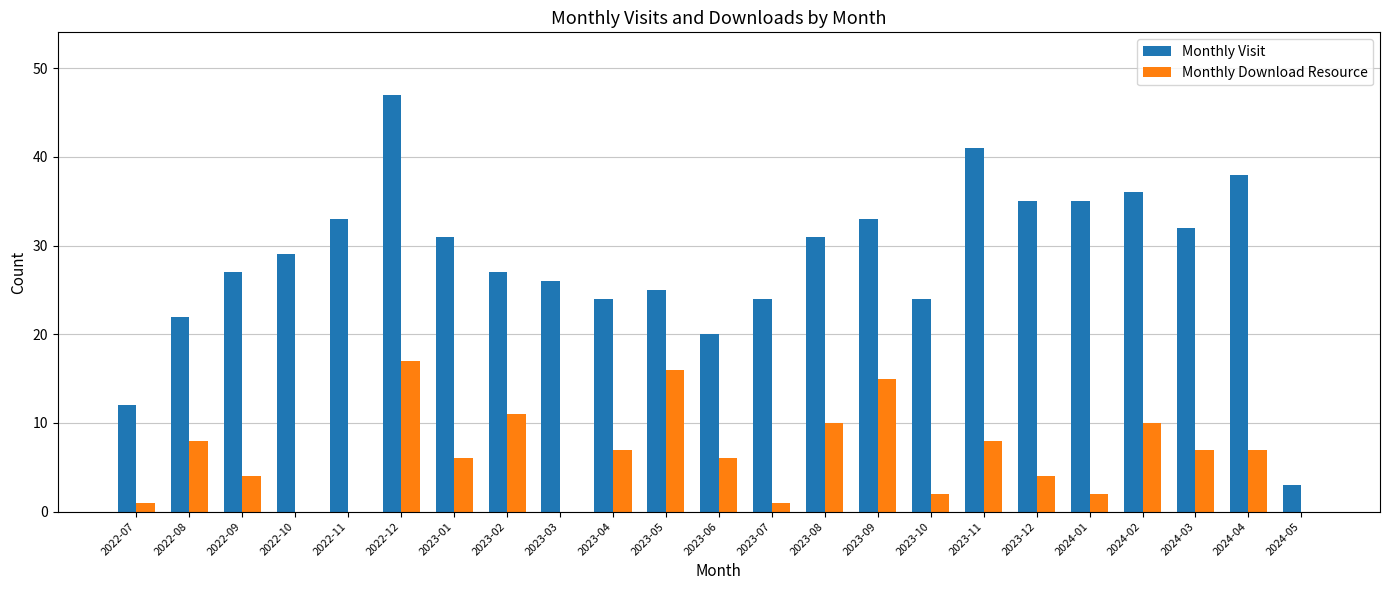

Which category has the highest value across all series?

2022-12